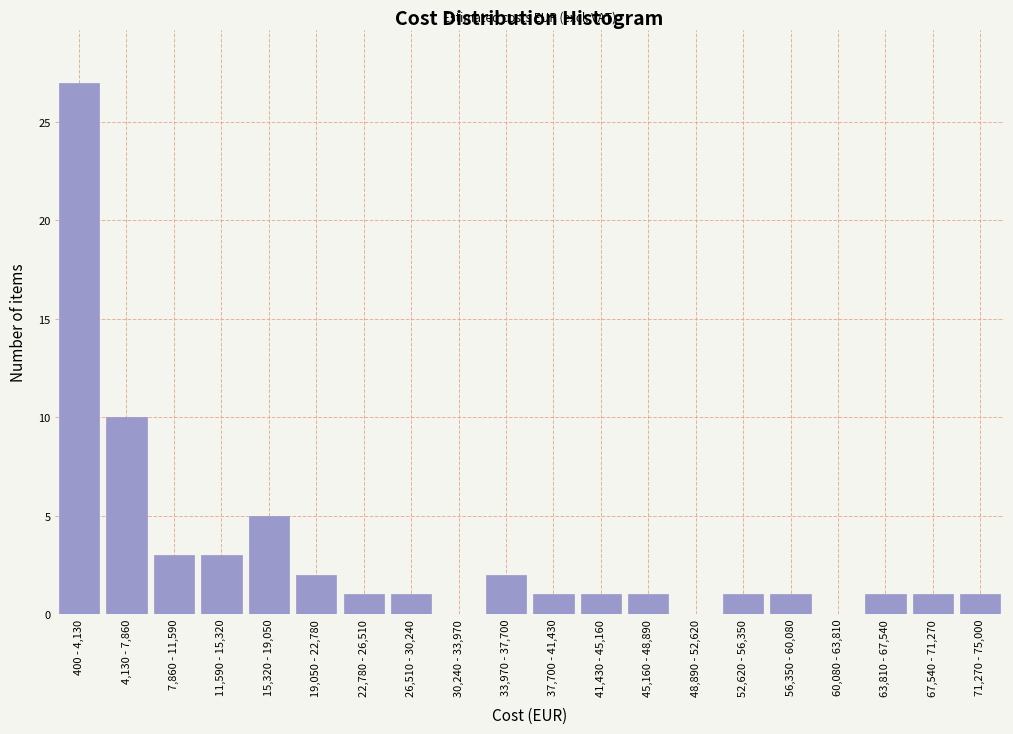

Reading left to right, what are all the values shown in this chart?

400 - 4,130=27	4,130 - 7,860=10	7,860 - 11,590=3	11,590 - 15,320=3	15,320 - 19,050=5	19,050 - 22,780=2	22,780 - 26,510=1	26,510 - 30,240=1	30,240 - 33,970=0	33,970 - 37,700=2	37,700 - 41,430=1	41,430 - 45,160=1	45,160 - 48,890=1	48,890 - 52,620=0	52,620 - 56,350=1	56,350 - 60,080=1	60,080 - 63,810=0	63,810 - 67,540=1	67,540 - 71,270=1	71,270 - 75,000=1